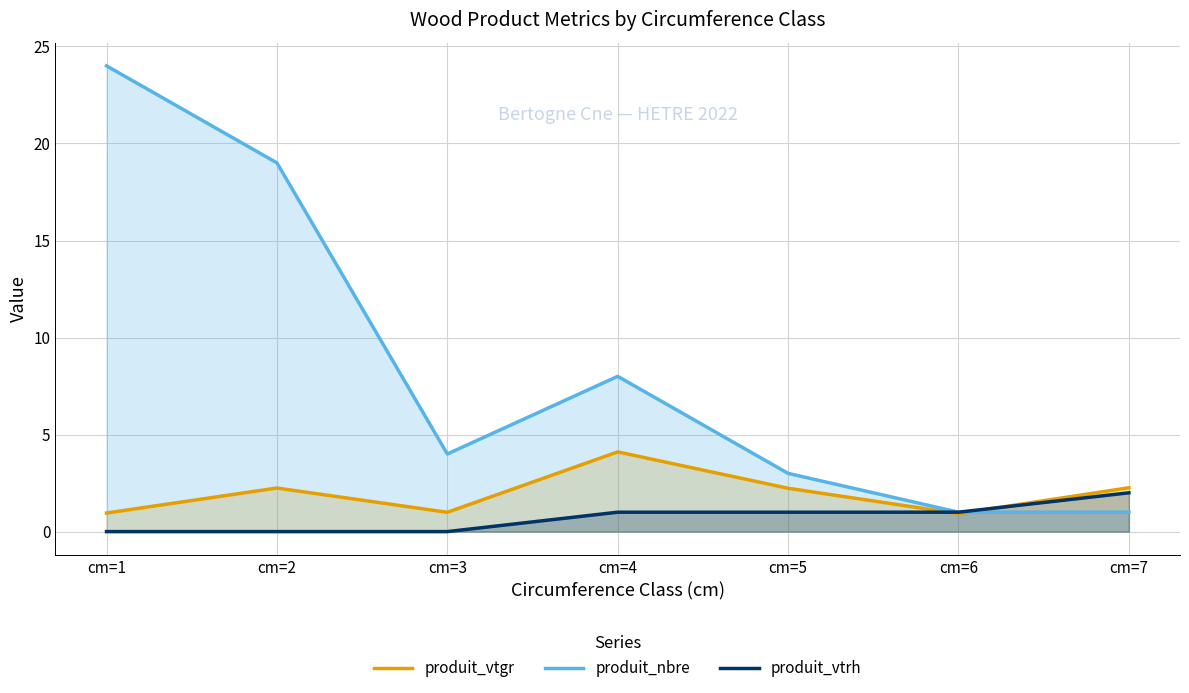

What are all the series names shown in the legend?

produit_vtgr, produit_nbre, produit_vtrh